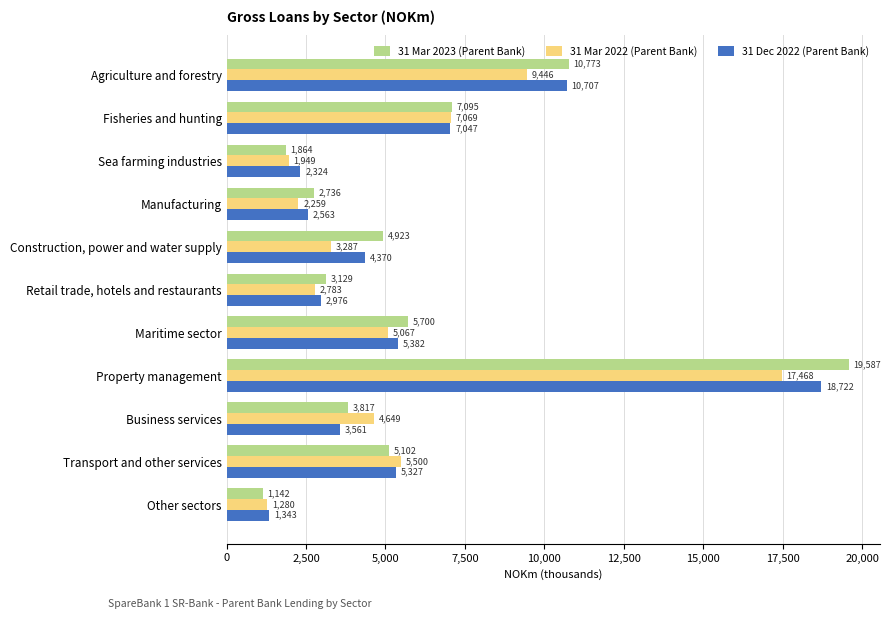

What is the average value of the 31 Mar 2023 (Parent Bank) series?

5988